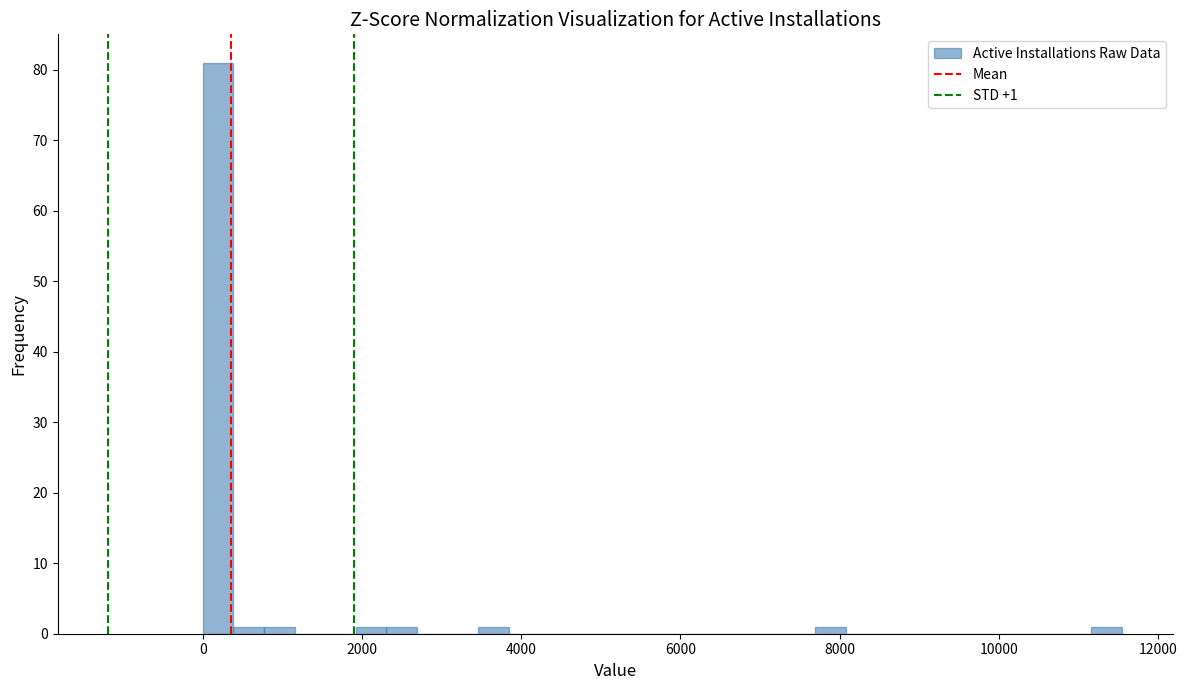

Around what value on the x-axis is the tallest bar? Give the approximate position of its centre, as read against the axis.

200